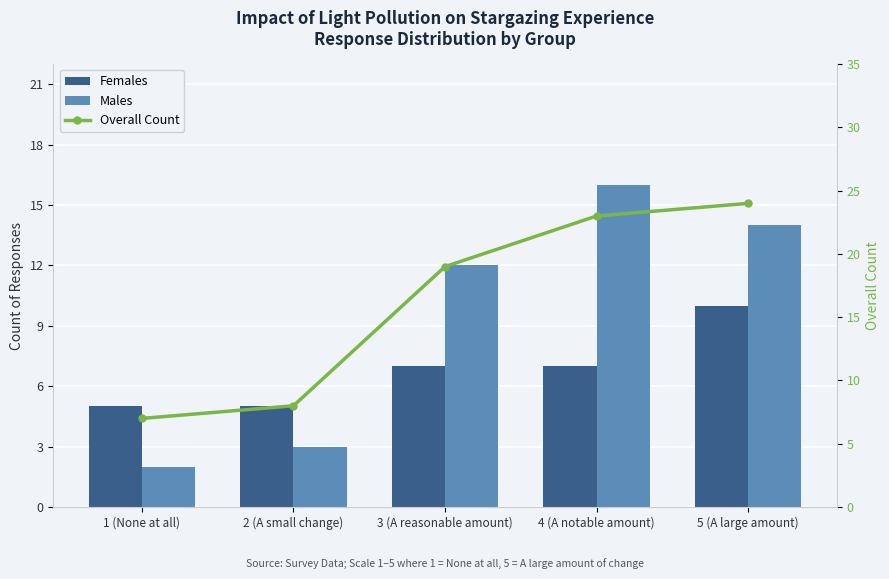

What is the maximum value shown in the chart?

24